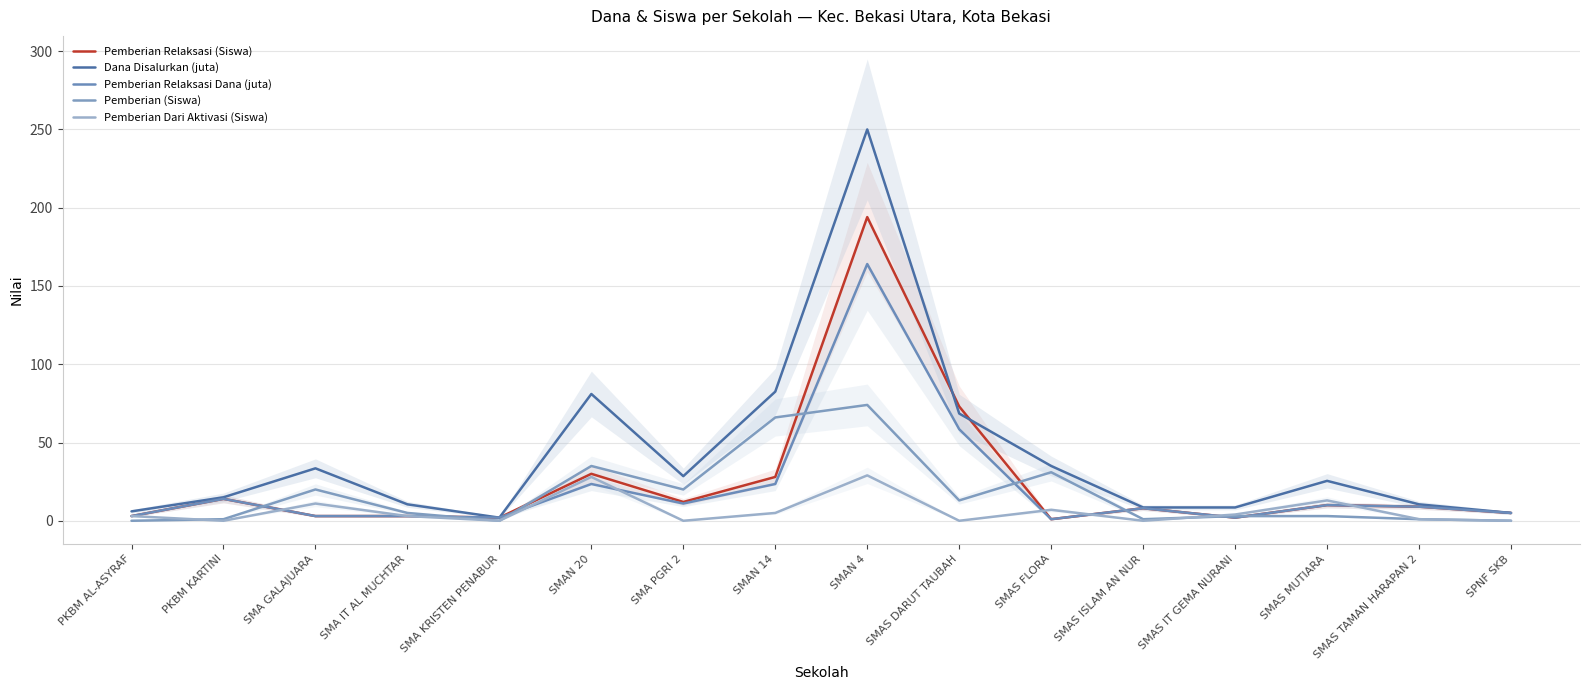

True or false: Pemberian Relaksasi Dana (juta) has more than 0 interior local peaks.

True